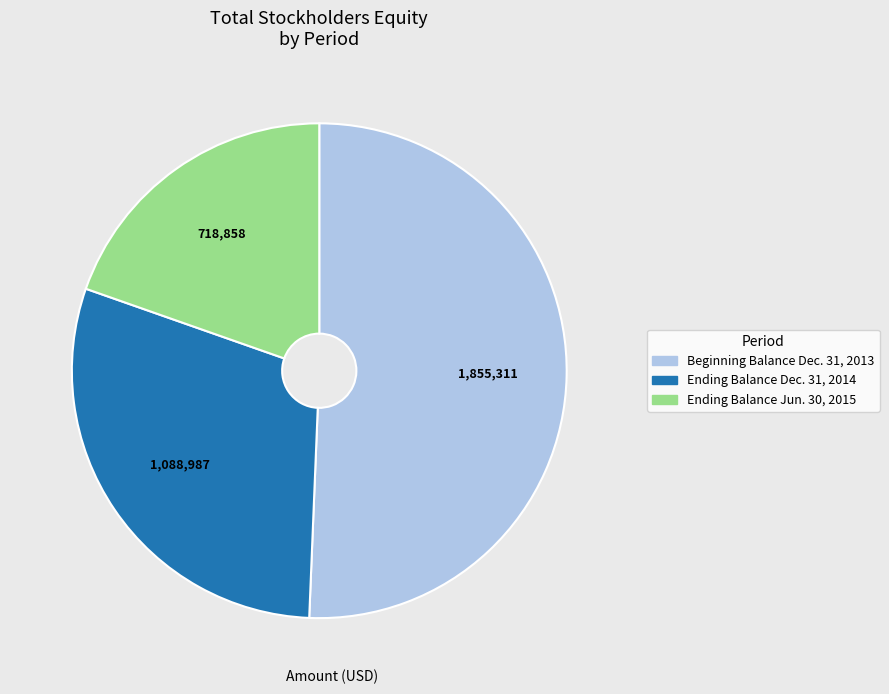

Does Ending Balance Jun. 30, 2015 account for over 50% of the chart?

No